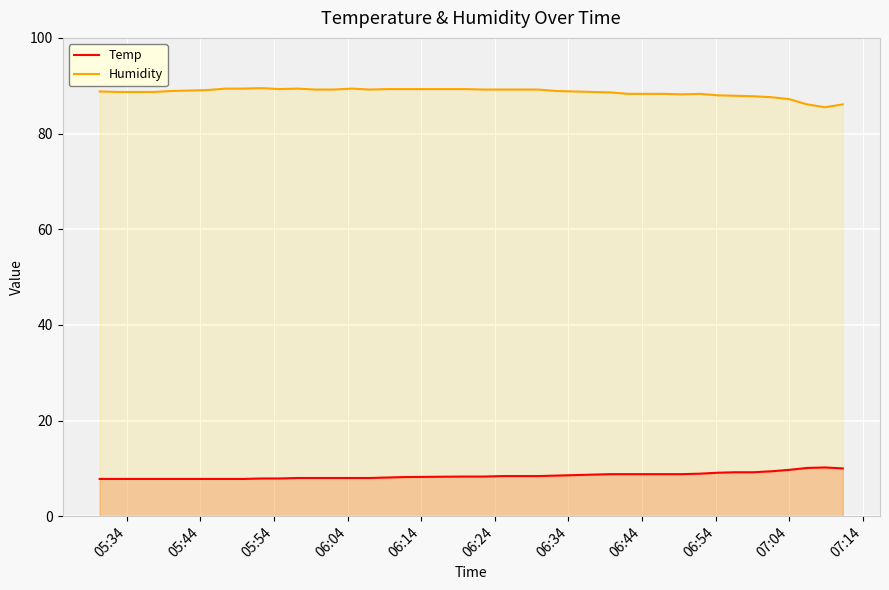

Rank the series by their average value, from highest to lowest.

Humidity, Temp